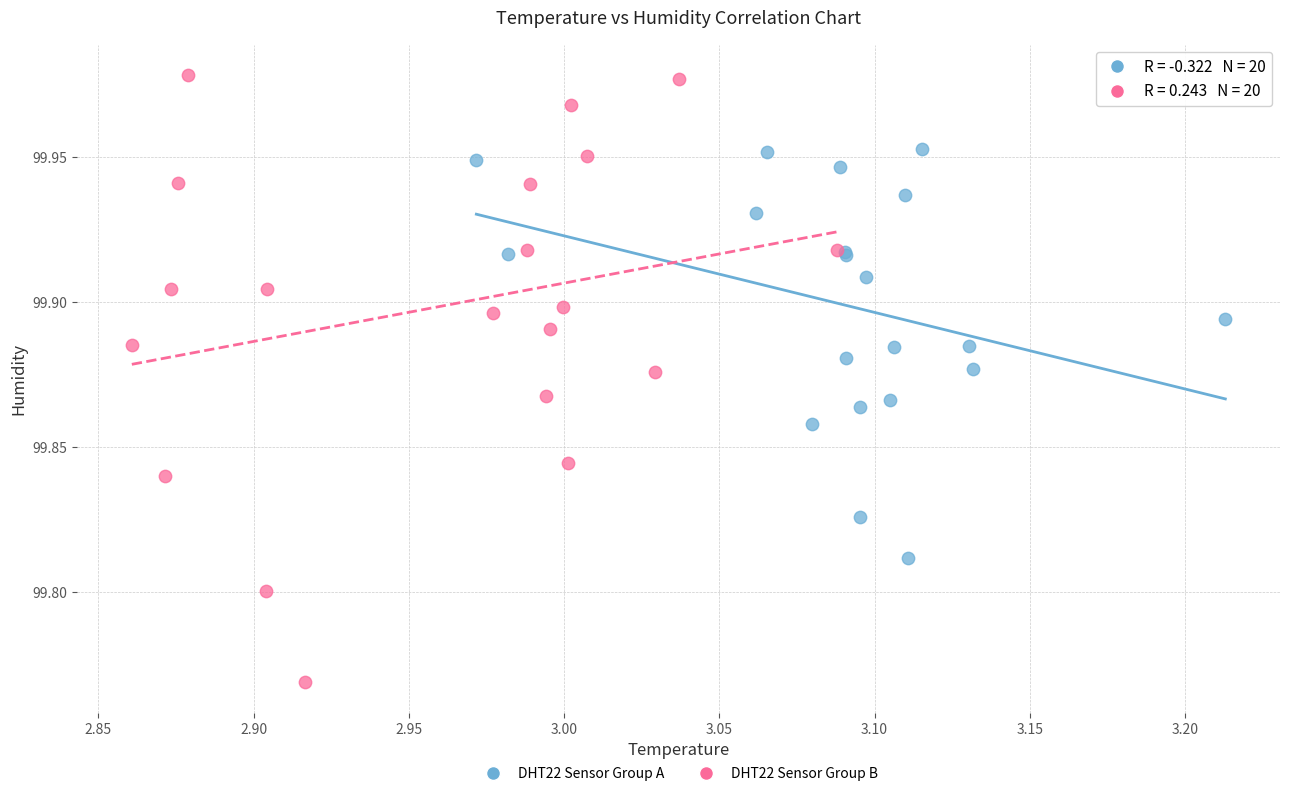

Which series contains the highest Y value?

DHT22 Sensor Group B